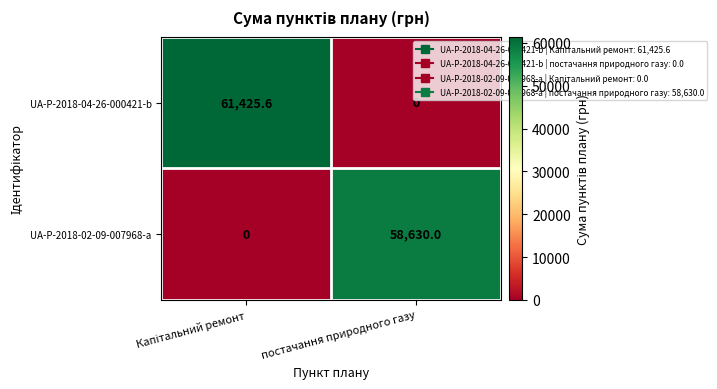

The UA-P-2018-04-26-000421-b series shows -41940.7 at постачання природного газу. True or false?

False